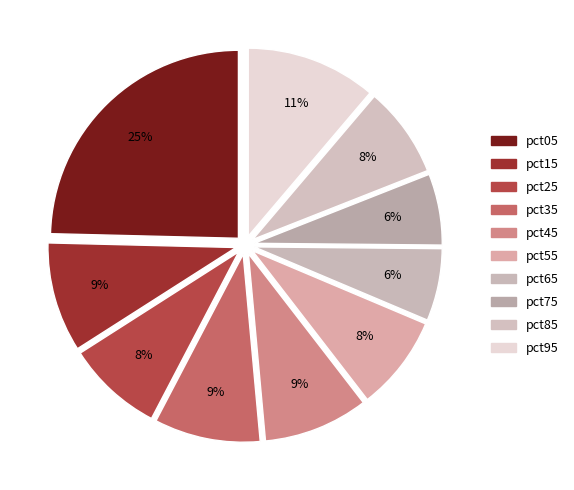

Between pct75 and pct95, which is larger?

pct95